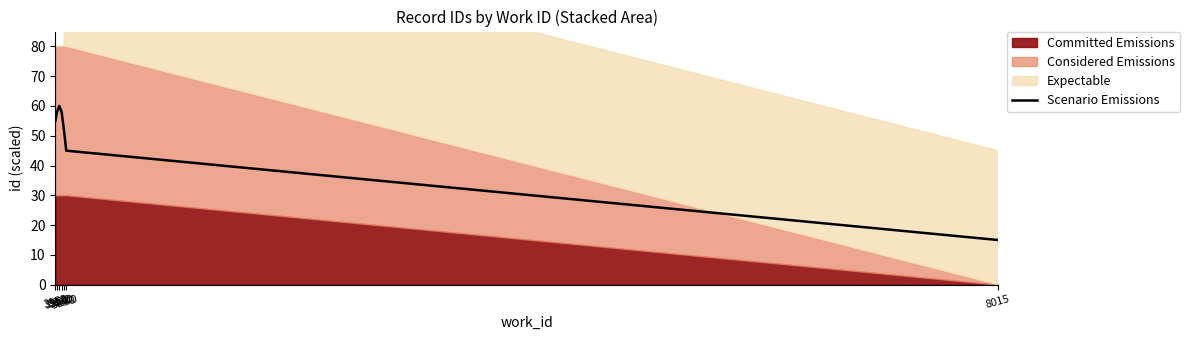

List the labels in order of value, largest first.

3970, 3960, 3980, 3953, 3990, 4000, 8015